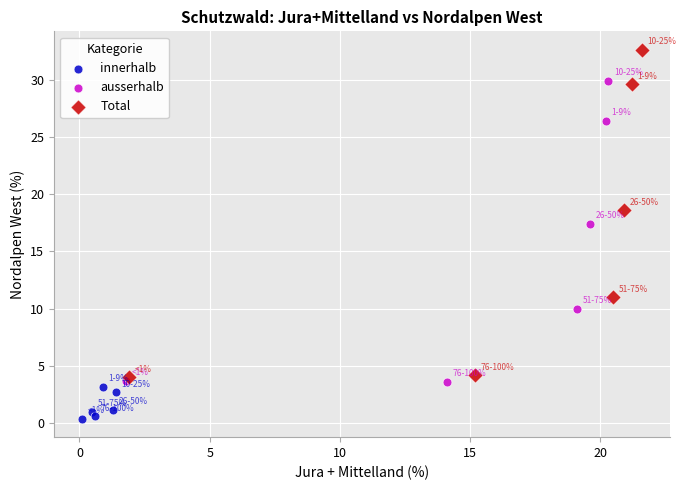

Which series reaches the minimum Y coordinate?

innerhalb